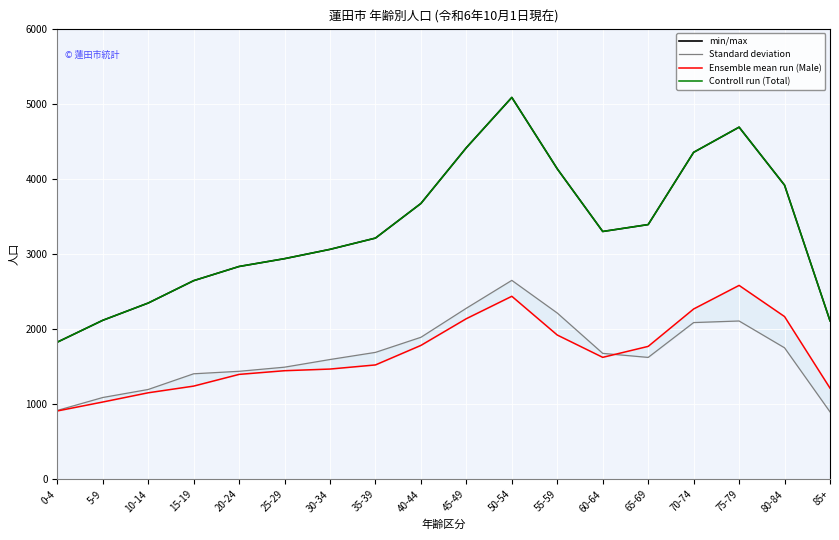

What is the difference between the maximum and second lowest values in the Ensemble mean run (Male) series?

1553